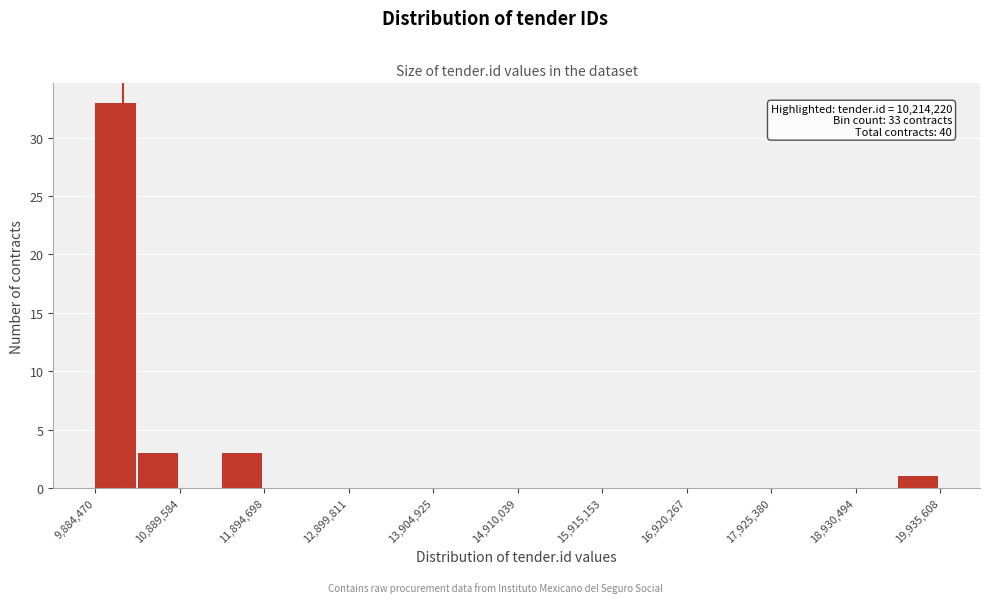

Read against the x-axis, roughly where is the centre of the tallest bar?

10200000